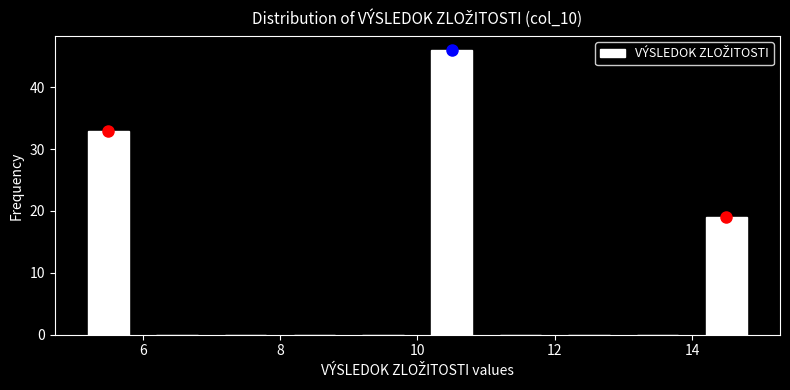

Over which range of the x-axis is the bar tallest?

10 to 11